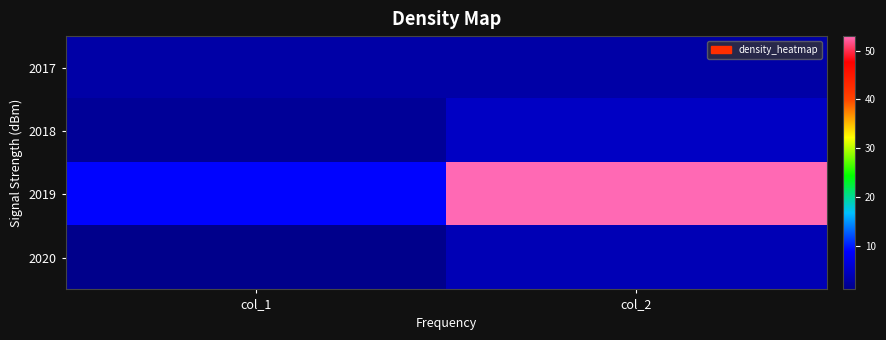

At which category does the chart reach its minimum across all series?

col_1